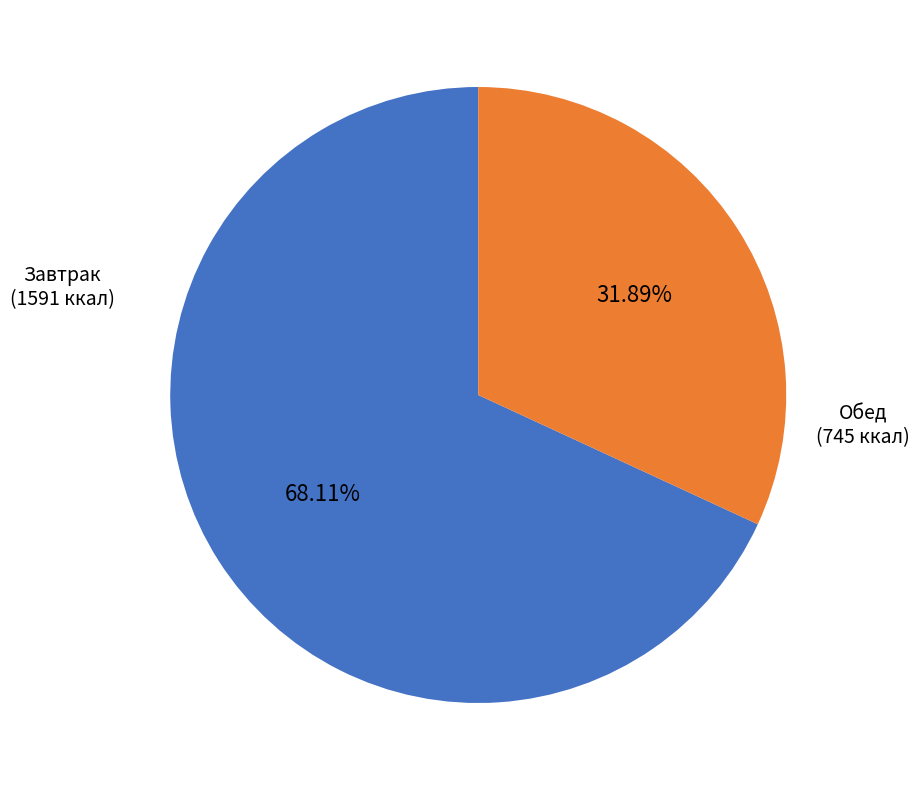

Does any single category account for the majority?

Yes